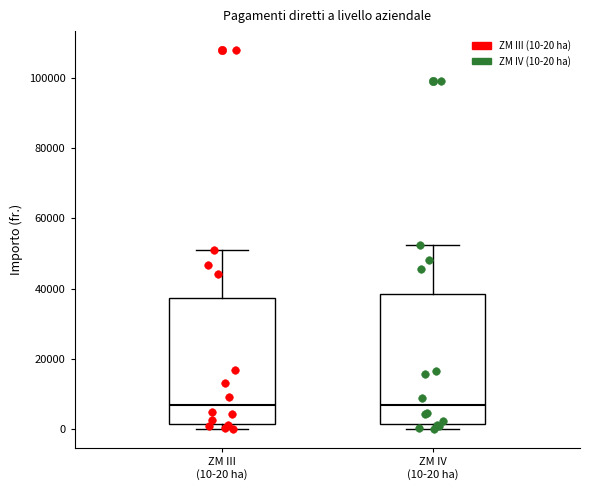

Reading left to right, read every box against the y-axis: the position of its median line, the range the box covers, and the ends of its whiskers. The values are not printed on the chart, so give them approximately, as read against the axis.

ZM III (10-20 ha): median 8000, box 2000 to 38000, whiskers 0 to 52000
ZM IV (10-20 ha): median 6000, box 2000 to 38000, whiskers 0 to 52000